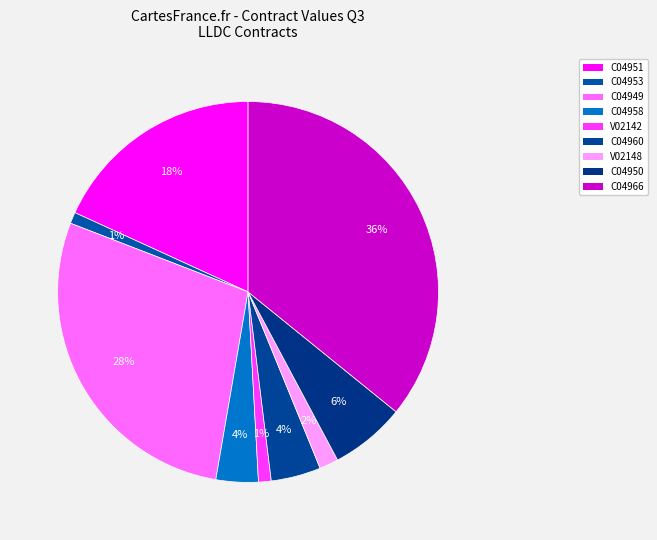

What is the total percentage of C04950 and C04966?

42.2%